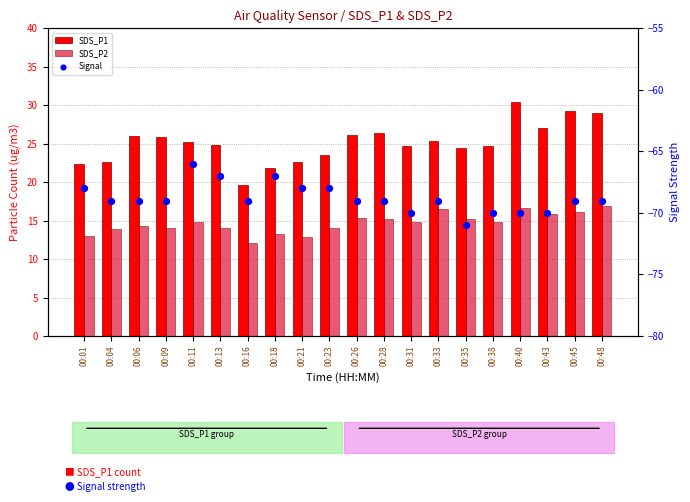

Which series has the largest Y range (max minus min)?

SDS_P1